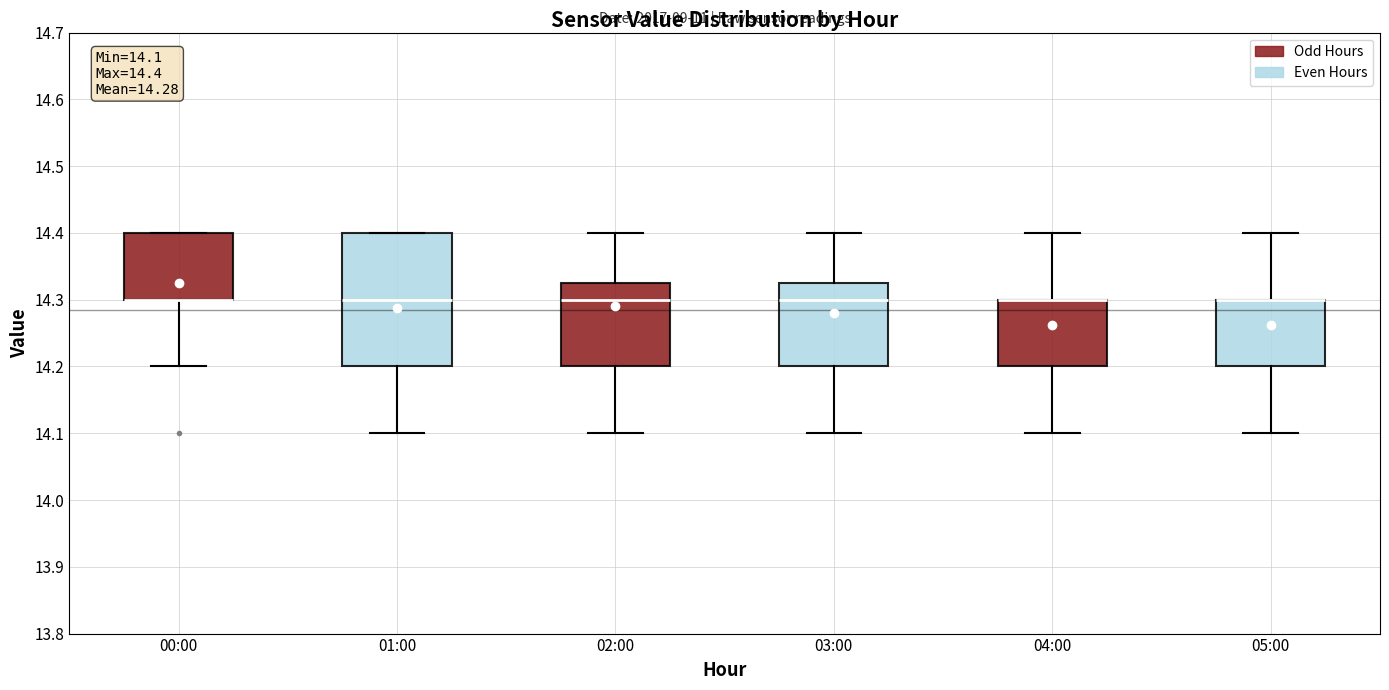

Which box is the tallest, from its lower edge to its upper edge?

01:00